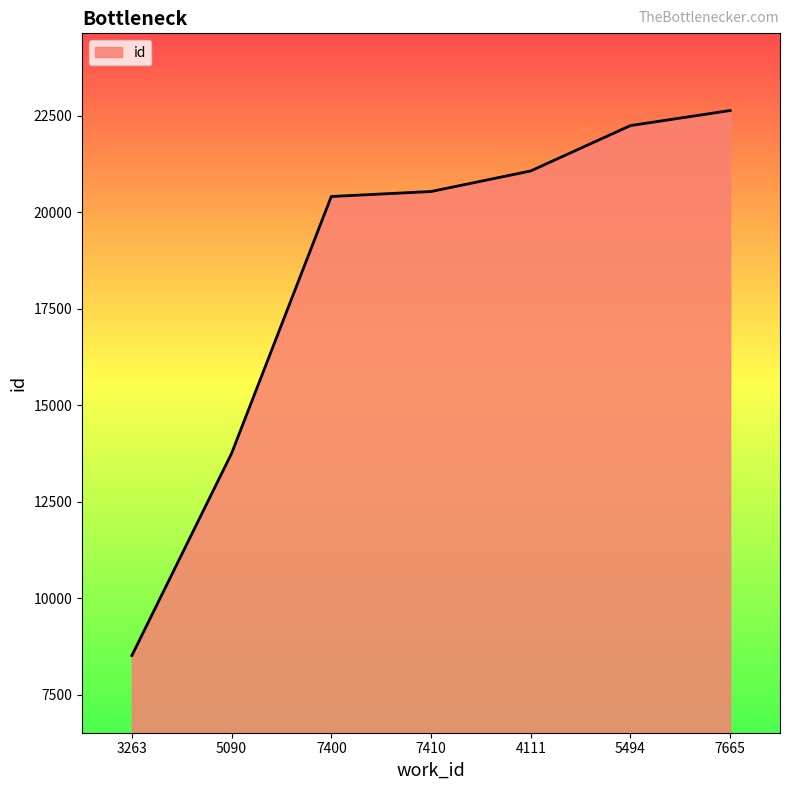

Reading right to left, extract all data points from this chart.

22640	22250	21075	20542	20413	13759	8521